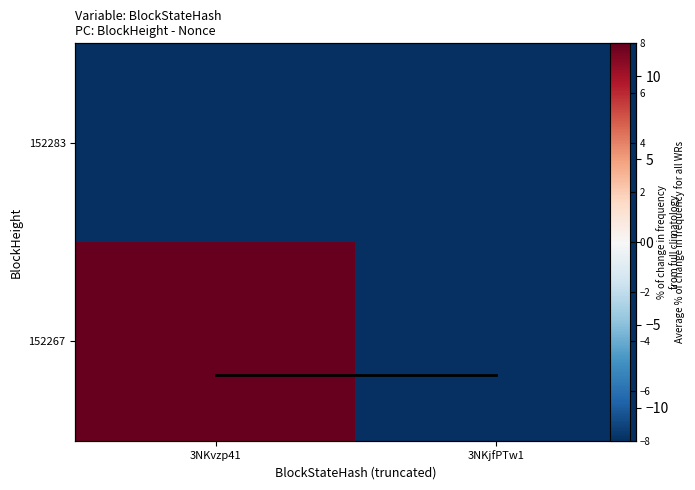

The value of 152283 at 3NKvzp41 is -8. True or false?

True